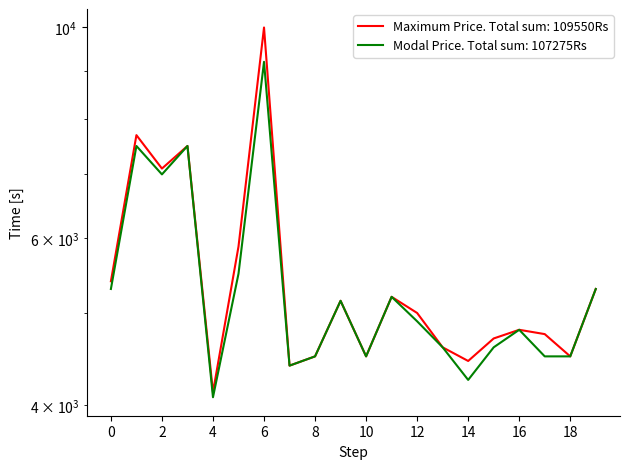

True or false: Modal Price and Maximum Price cross at least once.

False